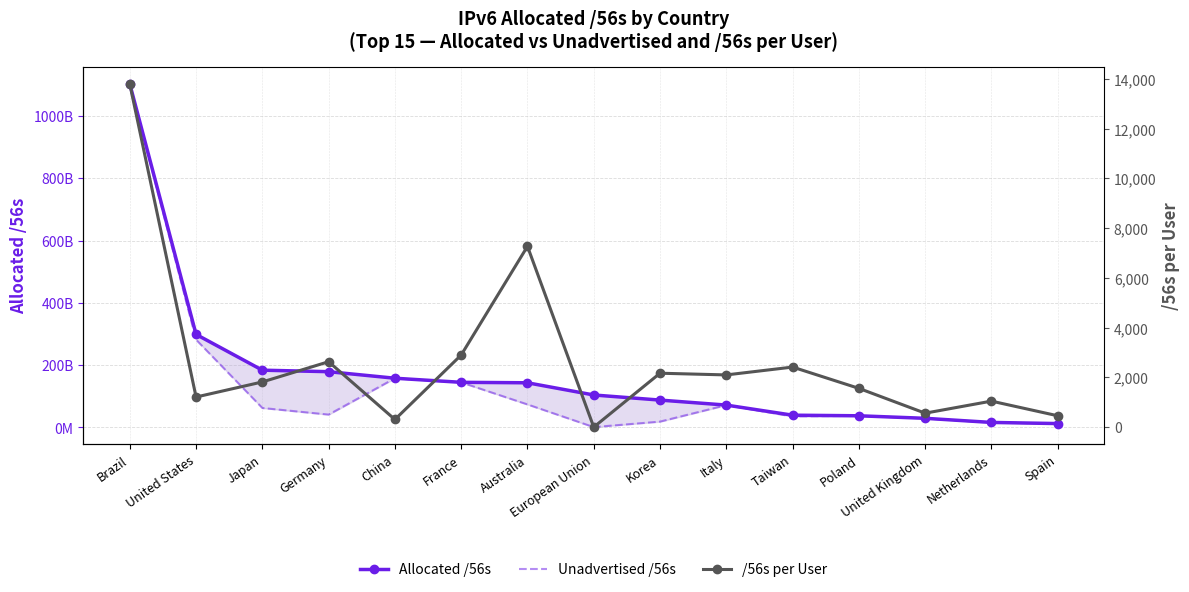

How many values in the /56s per User series exceed 1817?

8